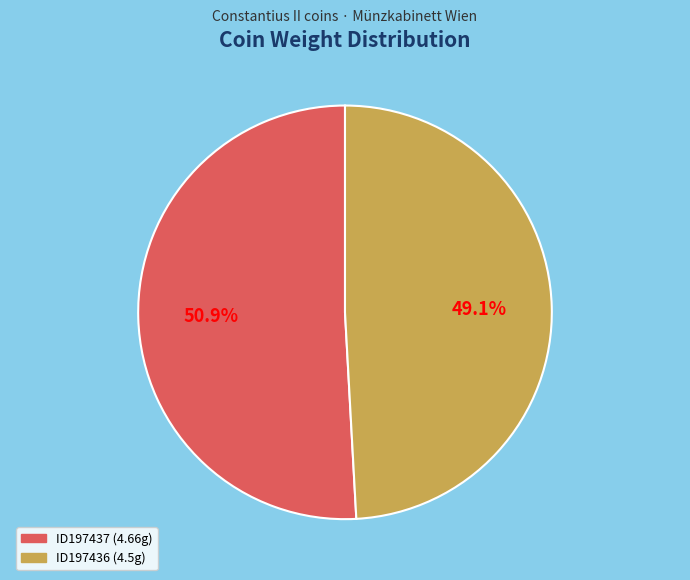

Count the number of slices in the pie.

2